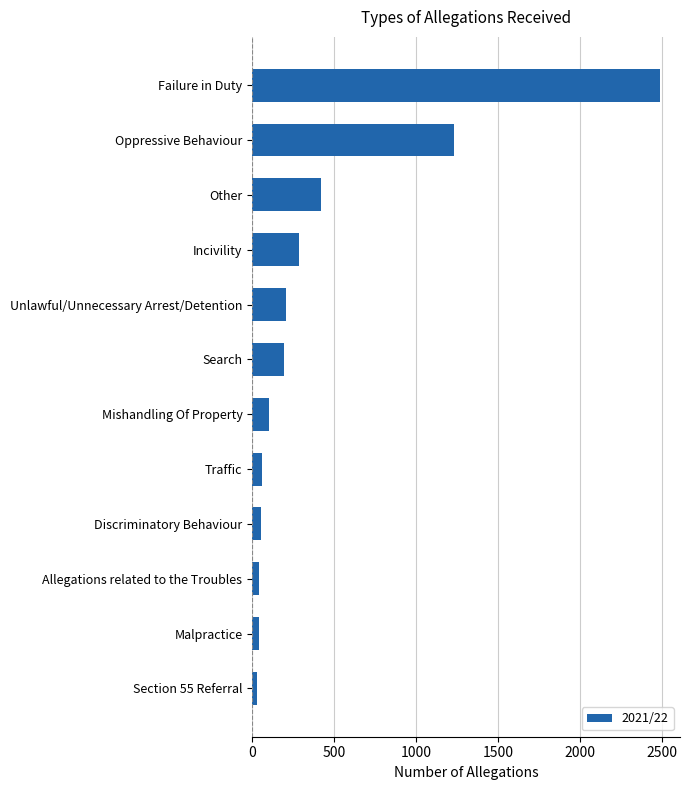

What is the difference between the maximum and second lowest values?

2441